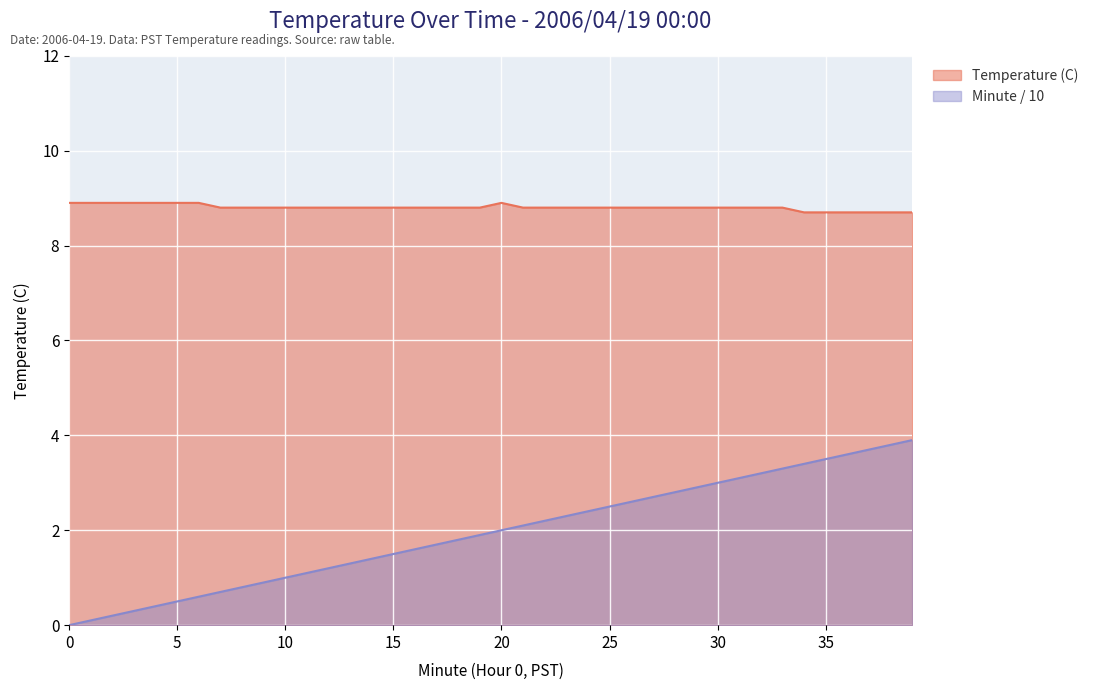

What is the value of the Minute point at the 12th from the left?

1.1